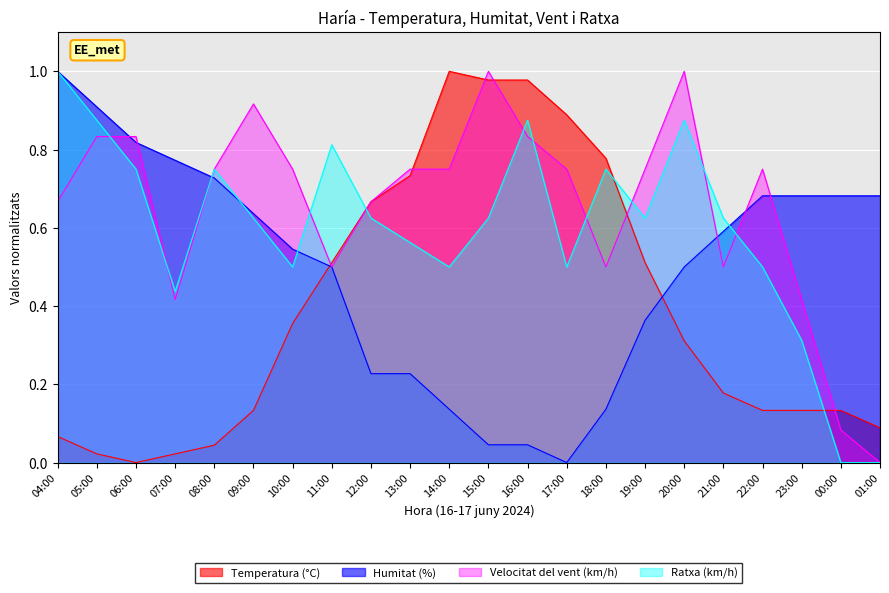

Between 20:00 and 22:00, which series saw the biggest shift?

Ratxa (km/h)